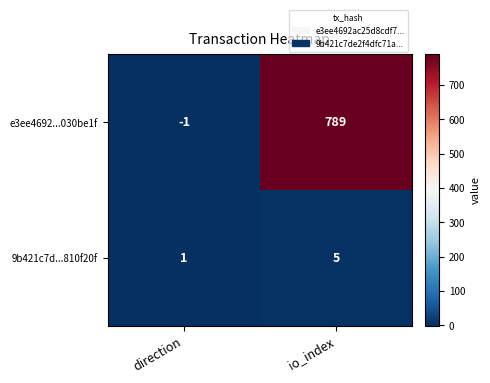

Is it true that 9b421c7d...810f20f equals 2 at io_index?

False